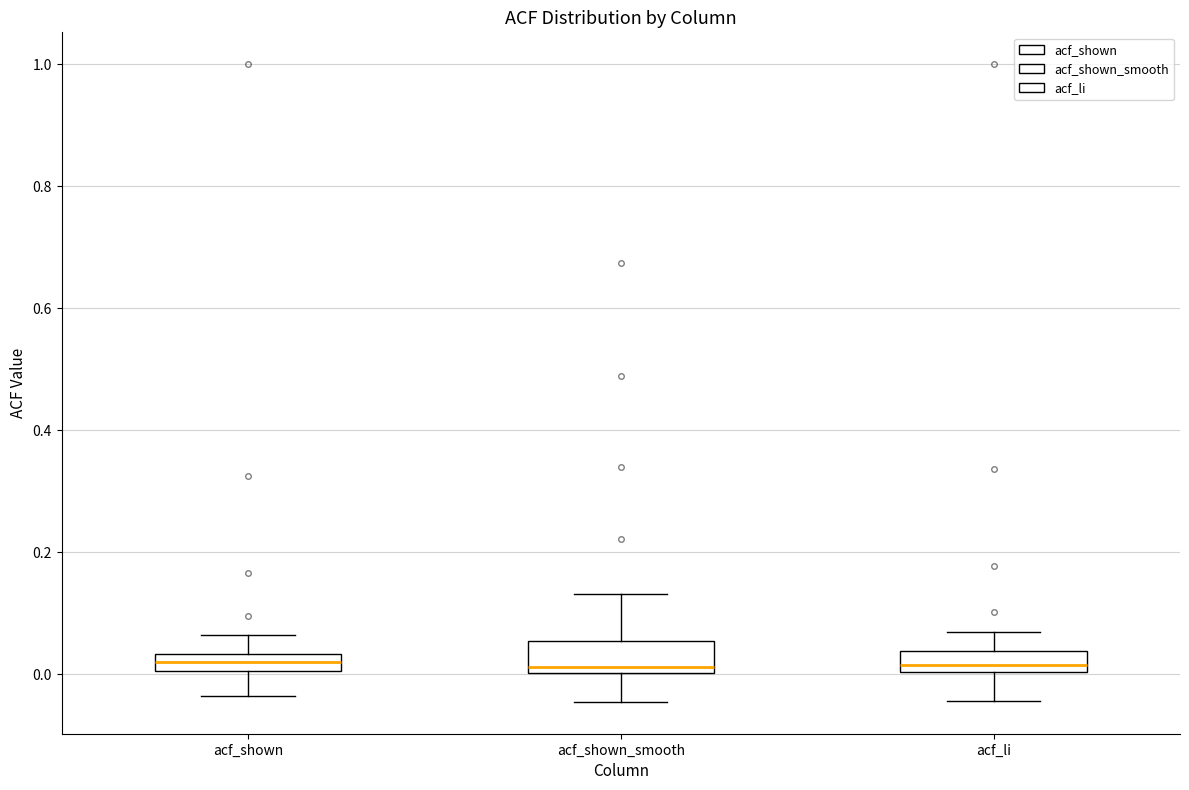

Where is the upper edge of the box for acf_li on the y-axis? The values are not printed on the chart, so give them approximately, as read against the axis.

0.04